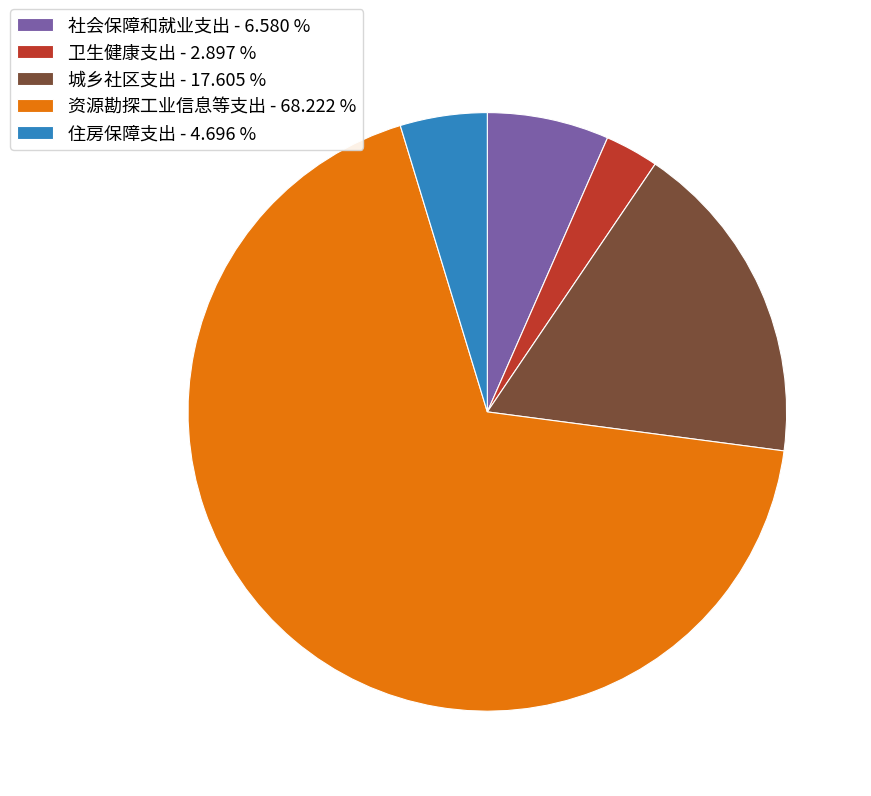

Does any single category account for the majority?

Yes